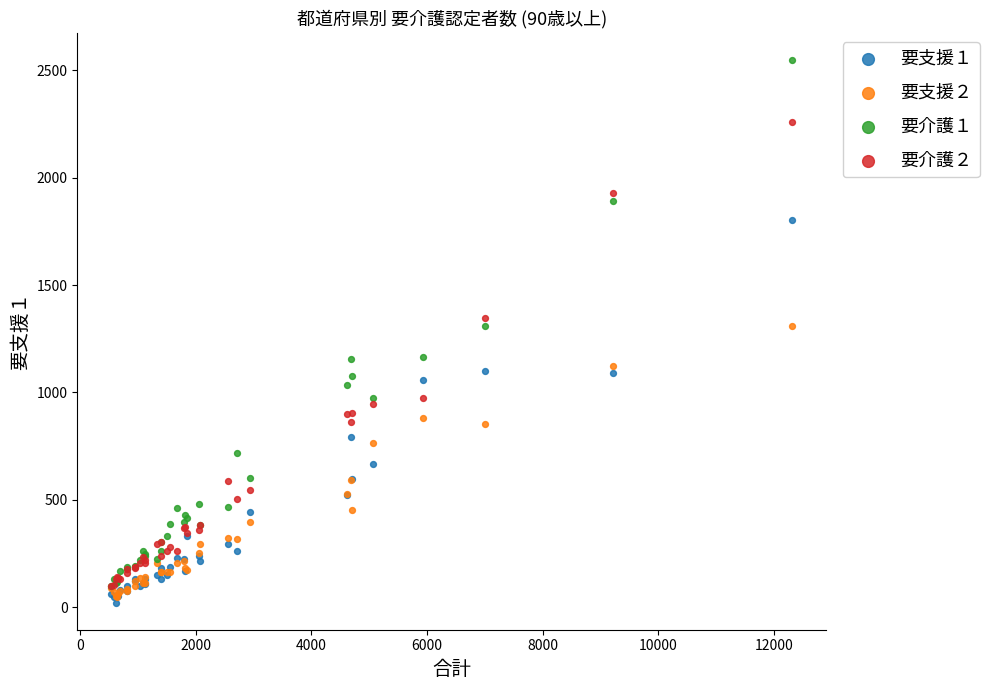

Which series contains the highest Y value?

要介護１